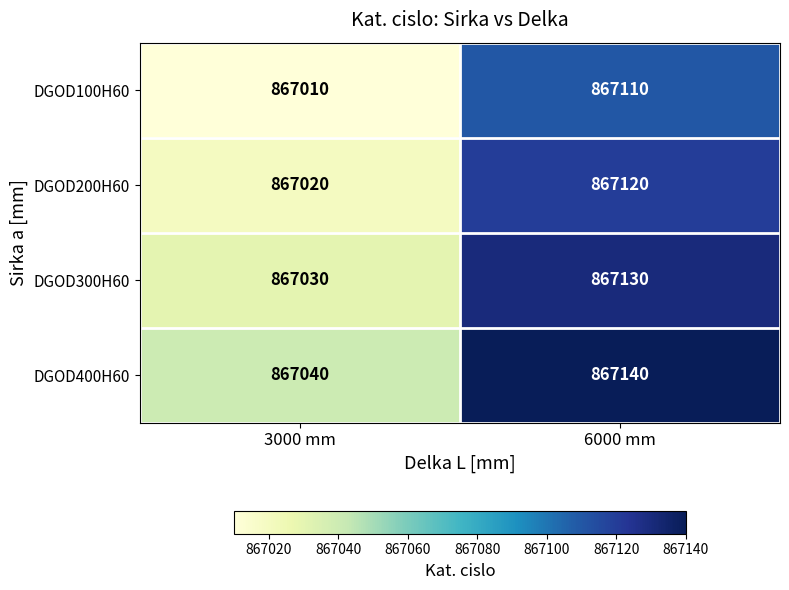

What is the difference between the highest and lowest values at 6000 mm?

30